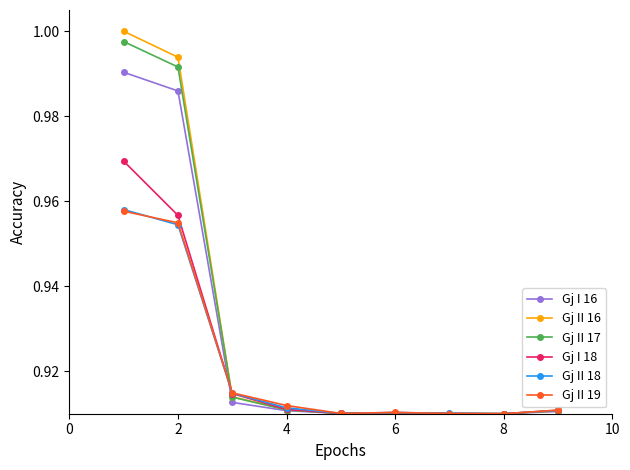

True or false: Gj I 16 has more than 0 interior local peaks.

True